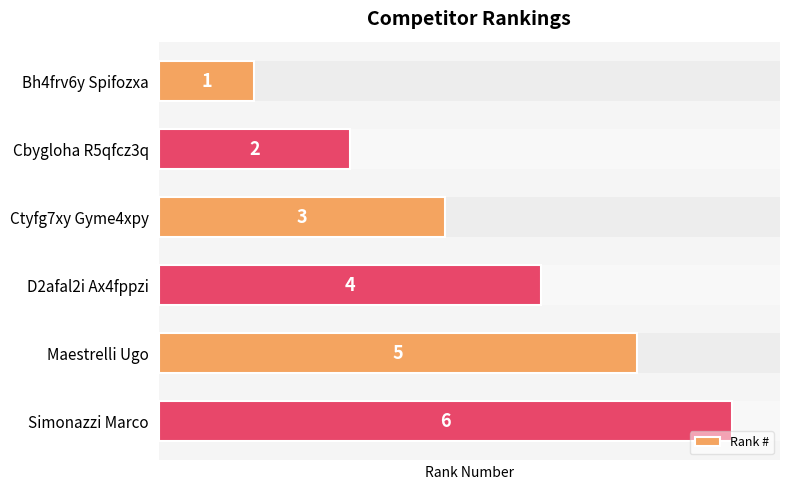

What is the sum of the values at 5 and 3?

10